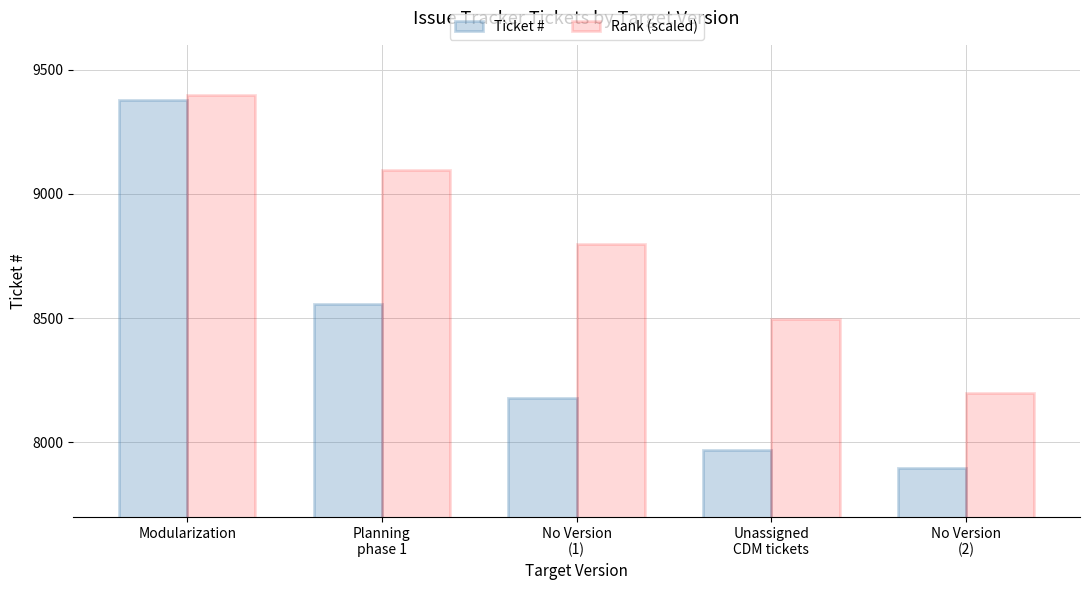

How many Rank (scaled) values are between 8498 and 9098?

3